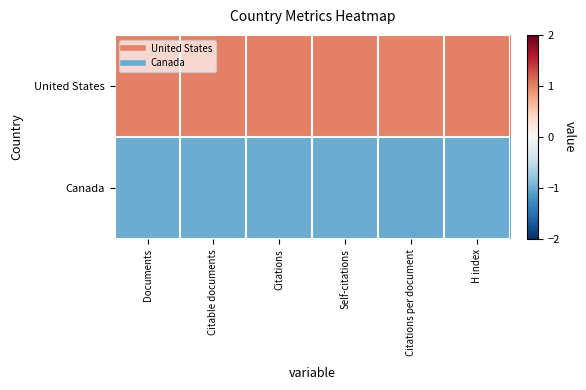

Count the number of categories in the chart.

6